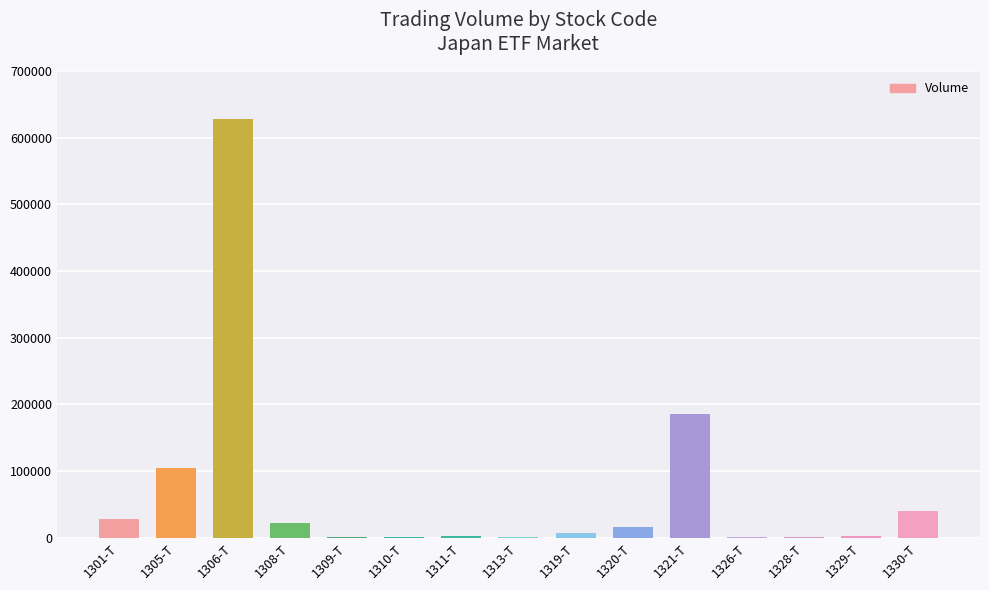

Are the bars horizontal?

No